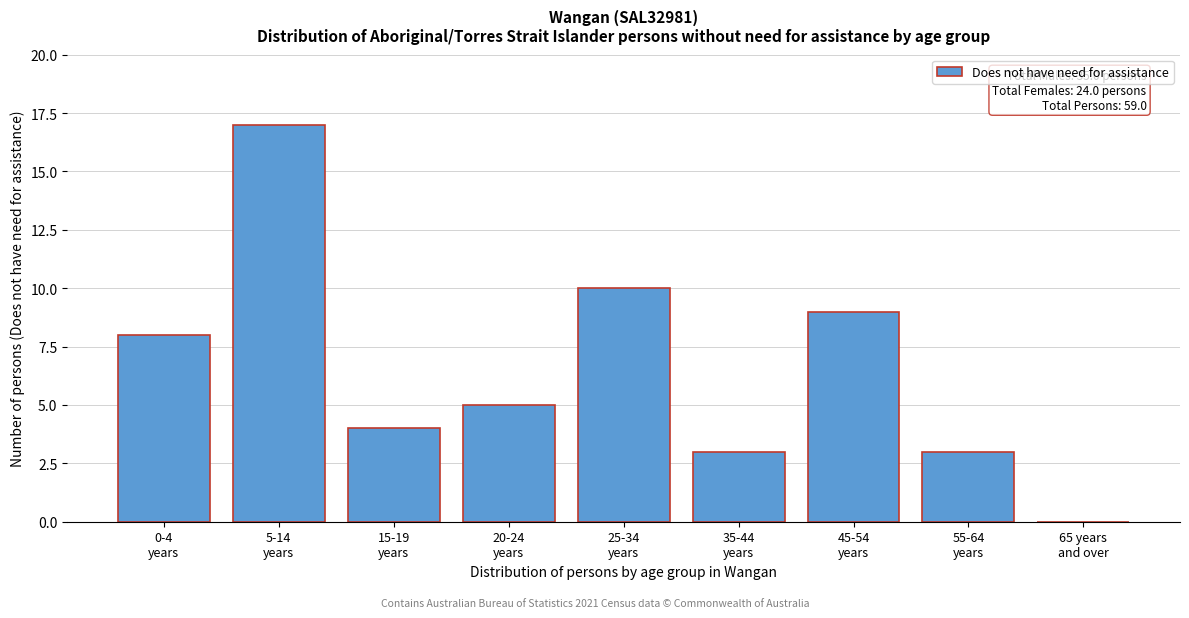

What is the sum of all values?

59